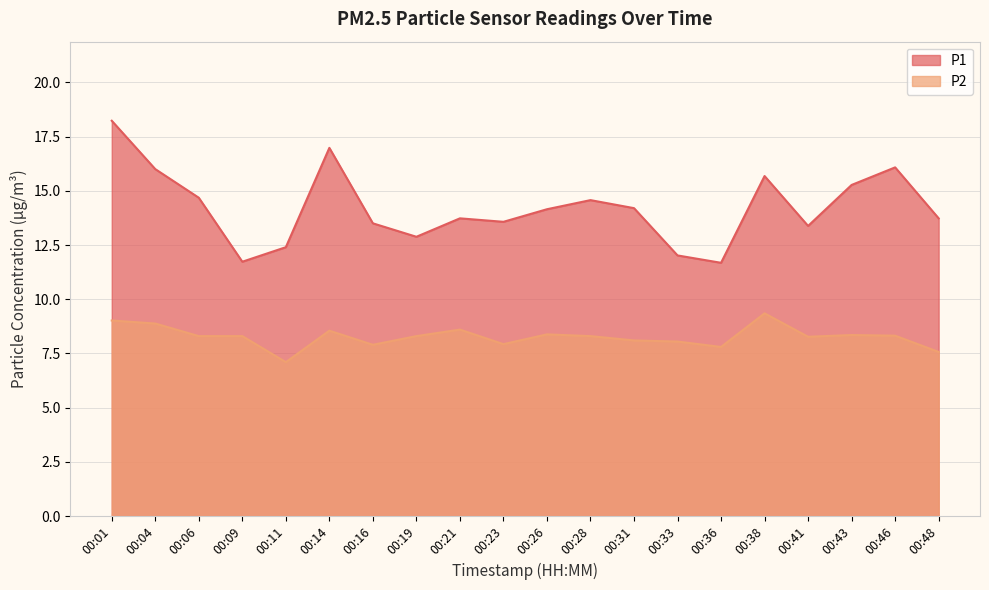

At which label does P2 reach its minimum?

00:11